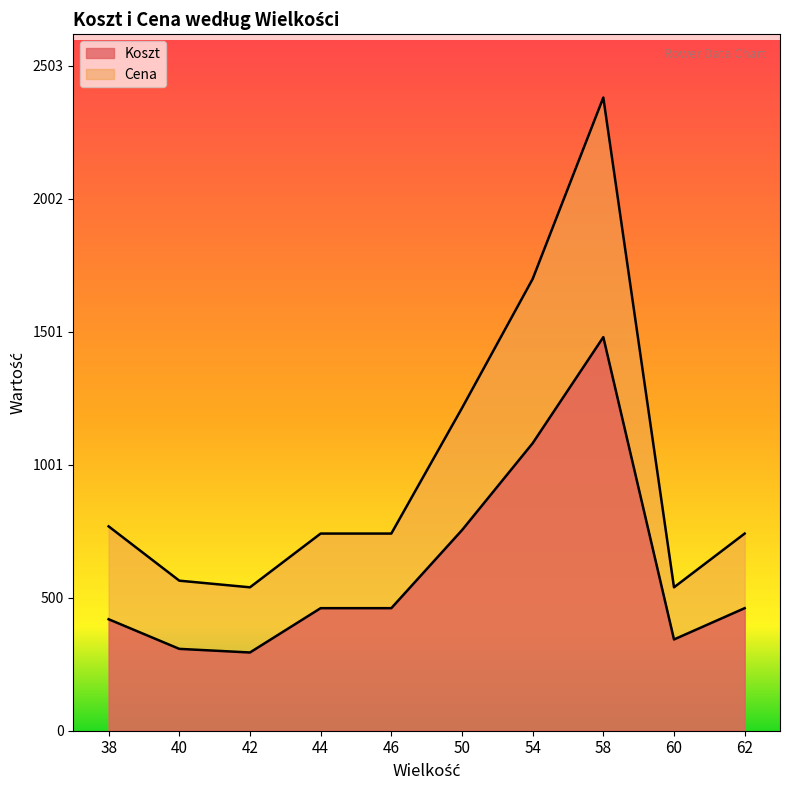

Reading left to right, what are all the values shown in this chart?

Koszt: 419.8	308.2	294.6	461.4	461.4	755.2	1082.5	1481.9	343.6	461.4
Cena: 769.5	565.0	540.0	742.4	742.4	1214.8	1701.0	2384.1	540.0	742.4